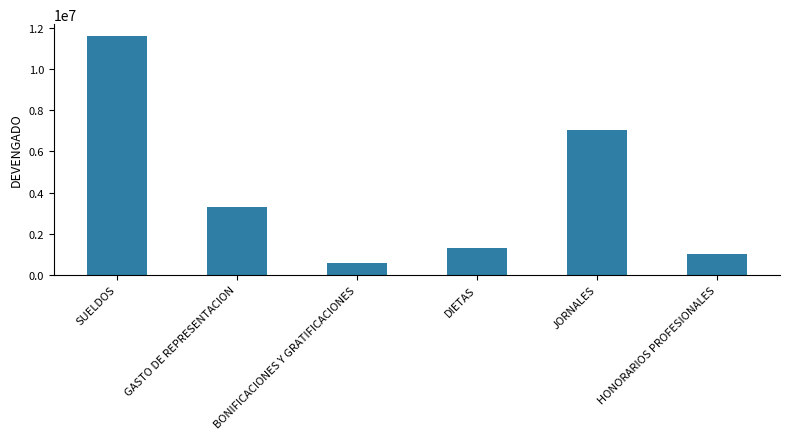

The chart shows a value of 1000000 at HONORARIOS PROFESIONALES. True or false?

True